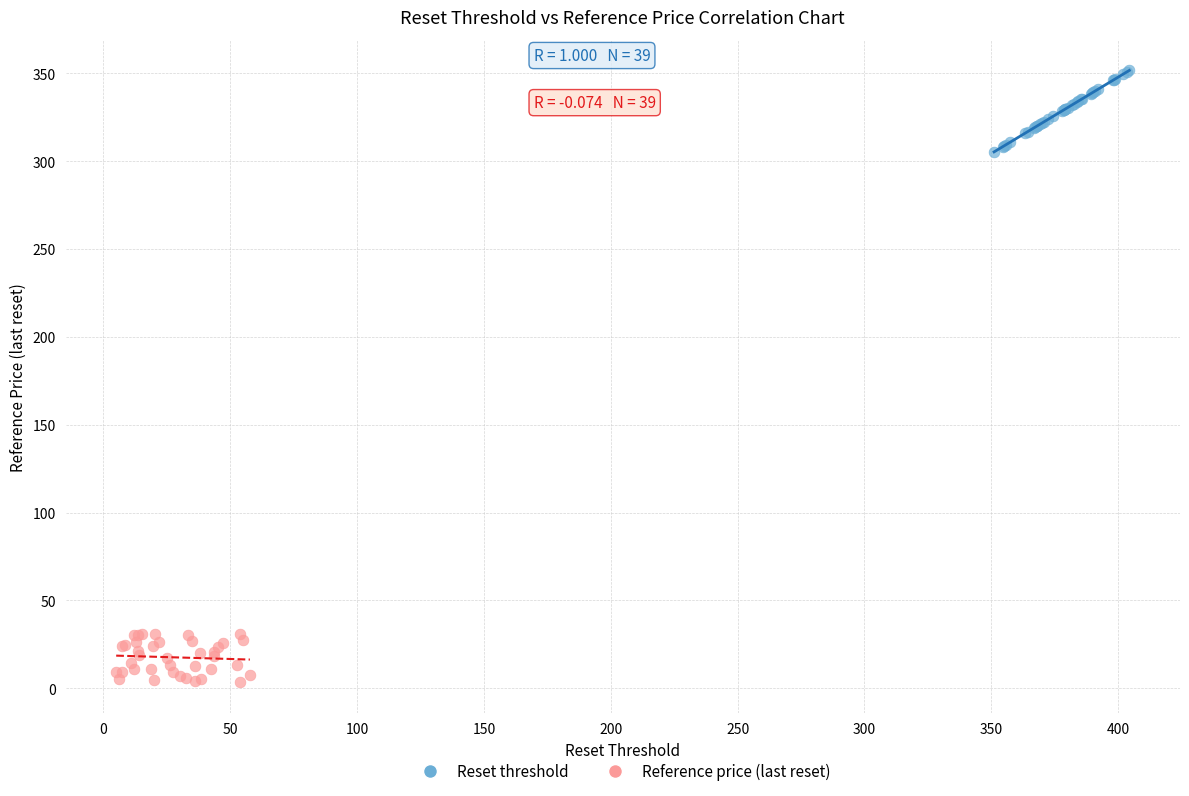

Which series contains the highest Y value?

Reset threshold